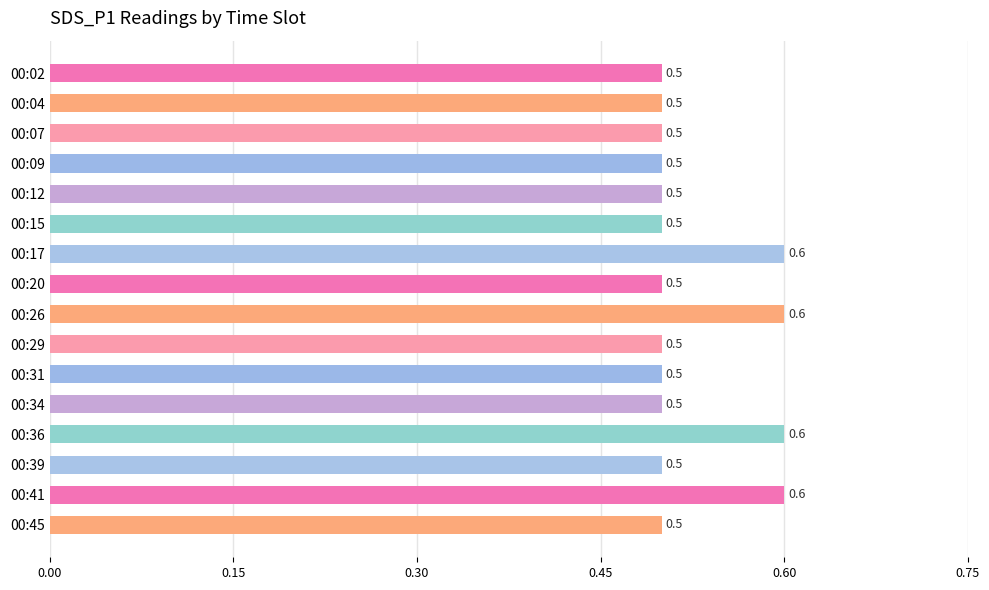

Which has a higher value, 00:41 or 00:09?

00:41